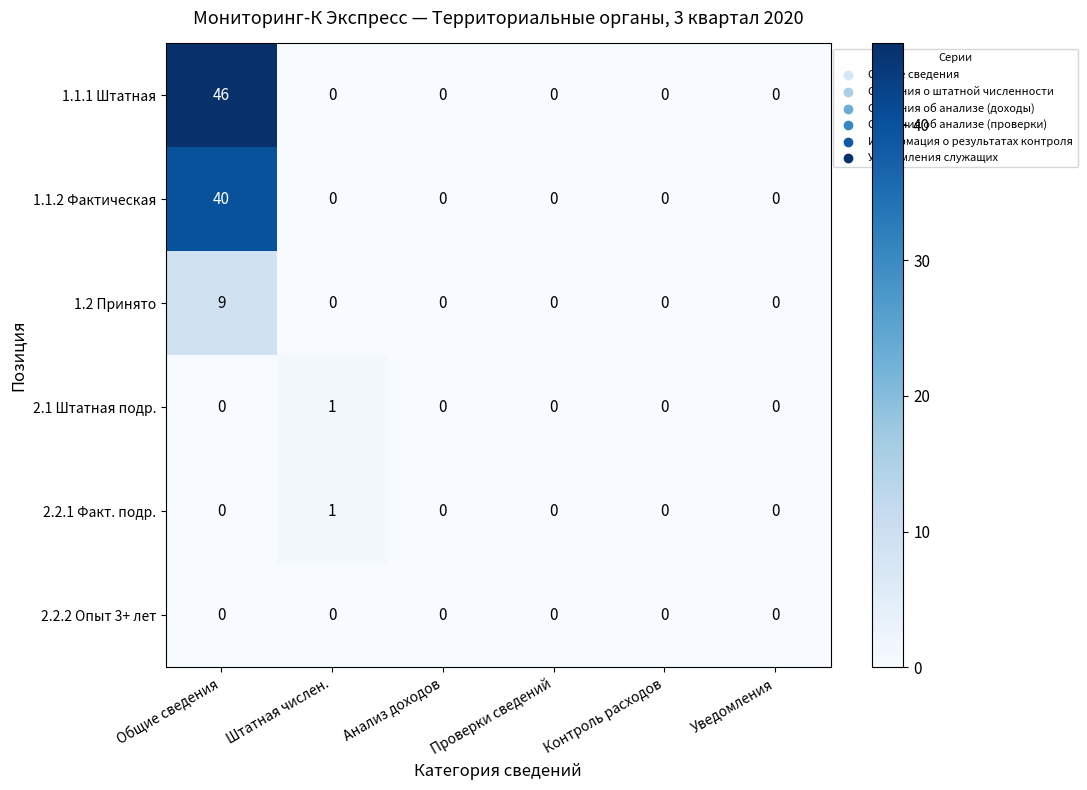

Which series has the widest spread of values?

1.1.1 Штатная